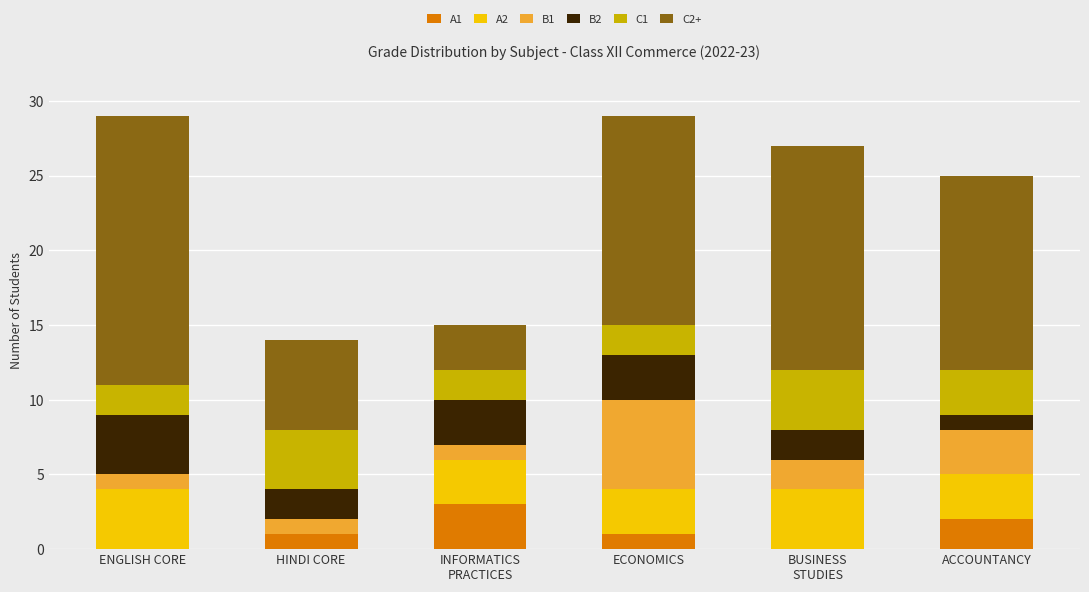

What is the total value across all series at ENGLISH CORE?

29